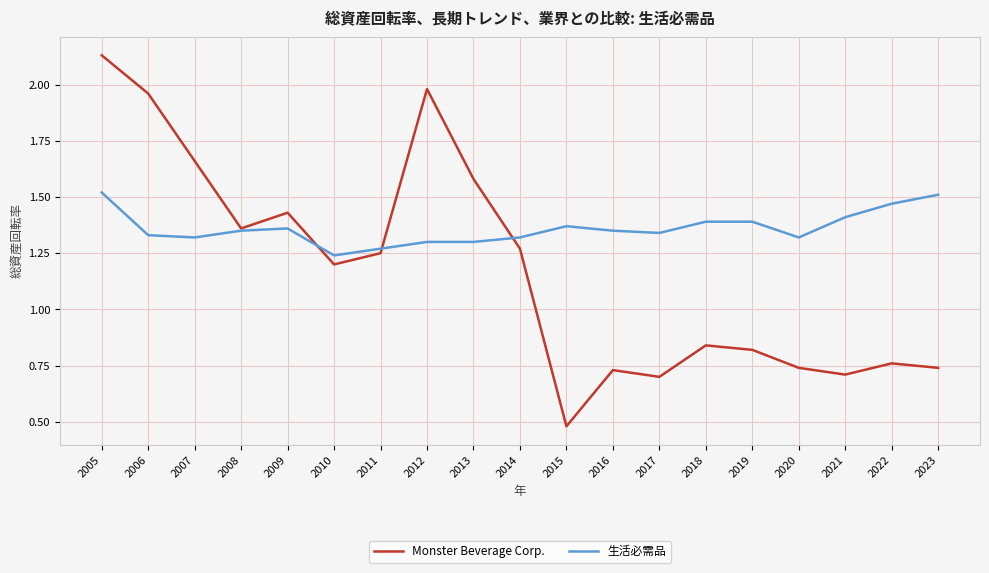

Which series has the largest total across all categories?

生活必需品